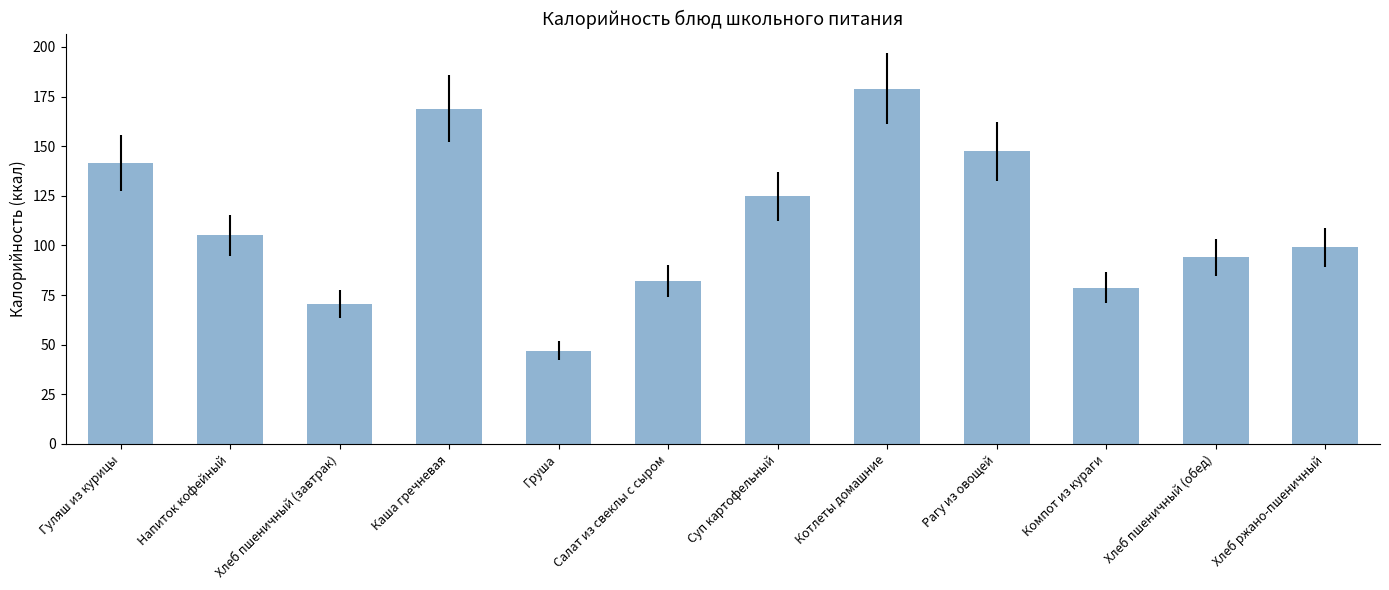

Are the bars horizontal?

No